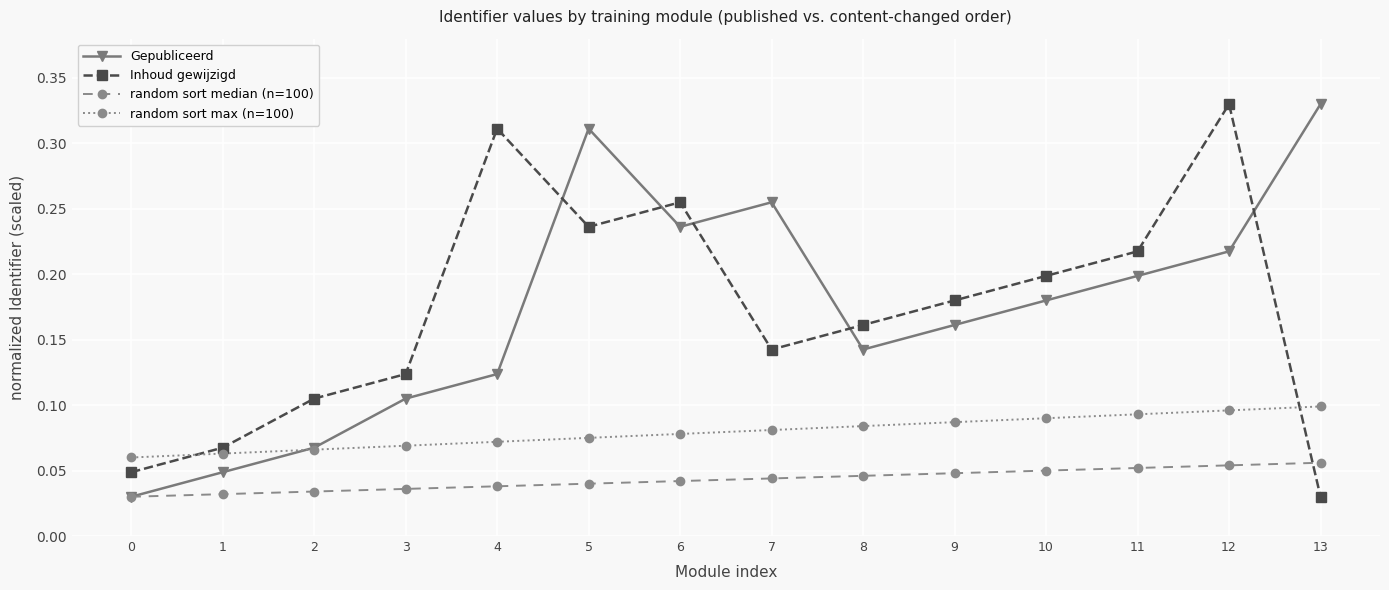

Between 1 and 5, which series saw the biggest shift?

Gepubliceerd